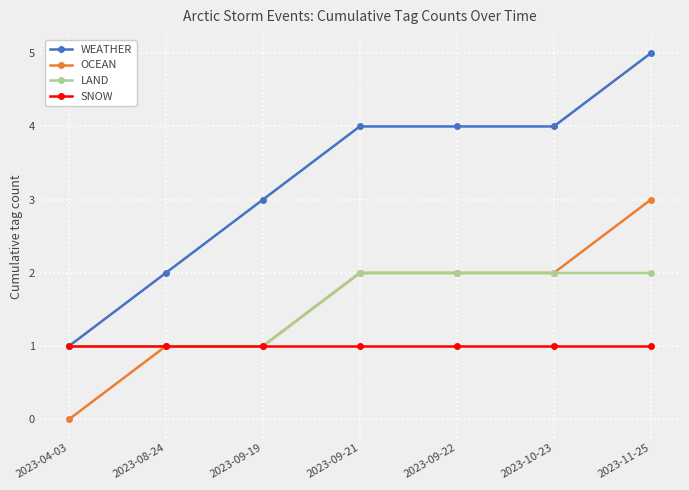

What is the label of the 6th point from the left?

2023-10-23